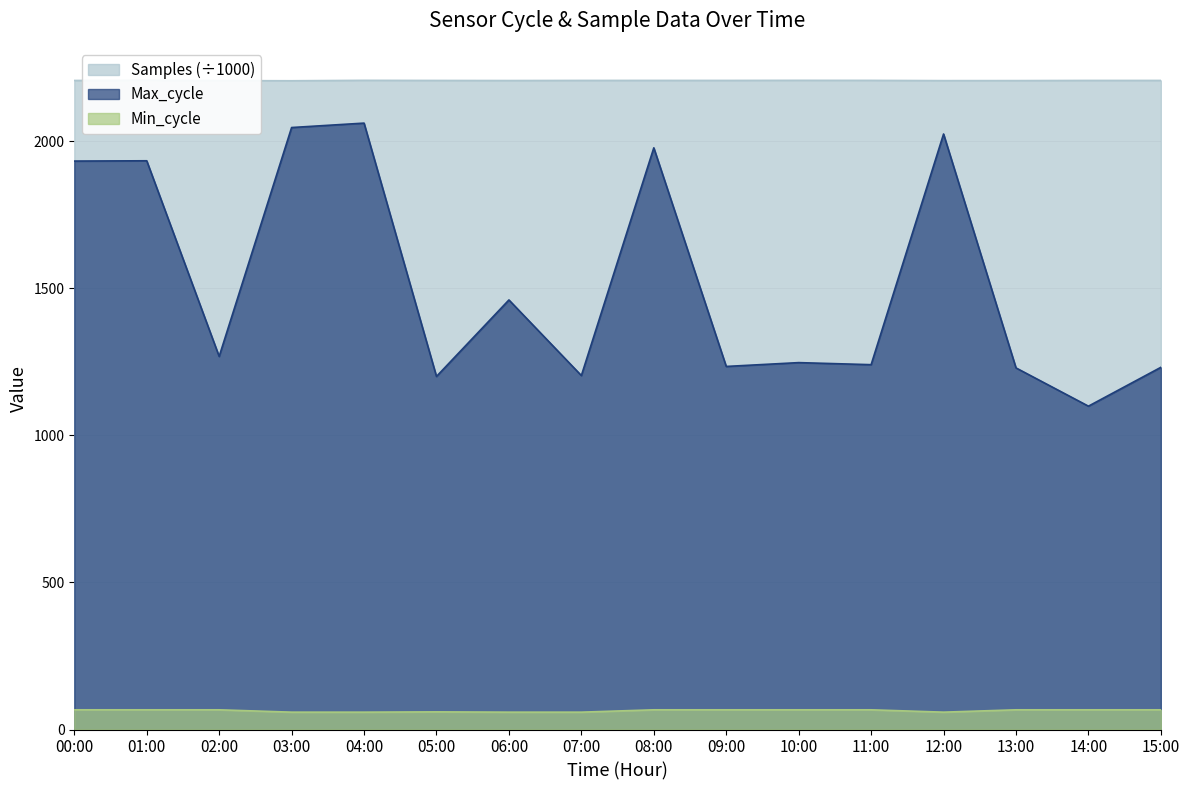

How many interior local valleys does the Max_cycle series have?

6